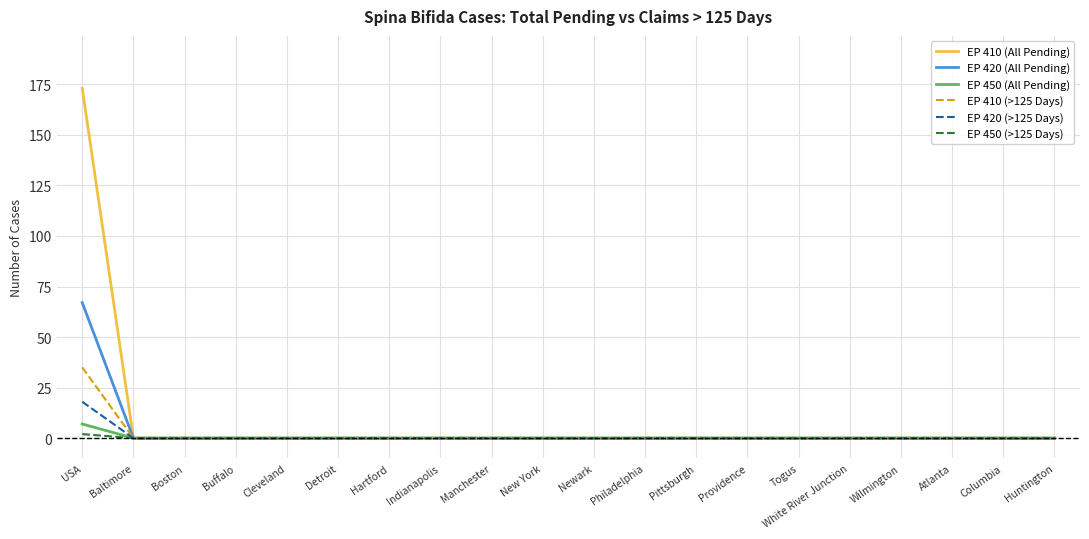

At how many categories does at least one series exceed 77?

1